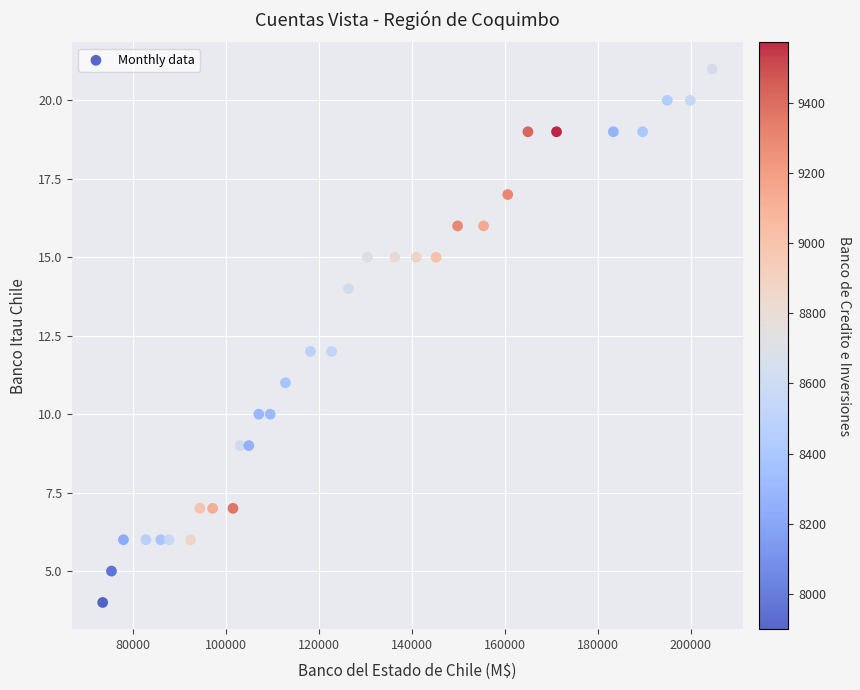

What is the range of X values (max minus min)?

131053